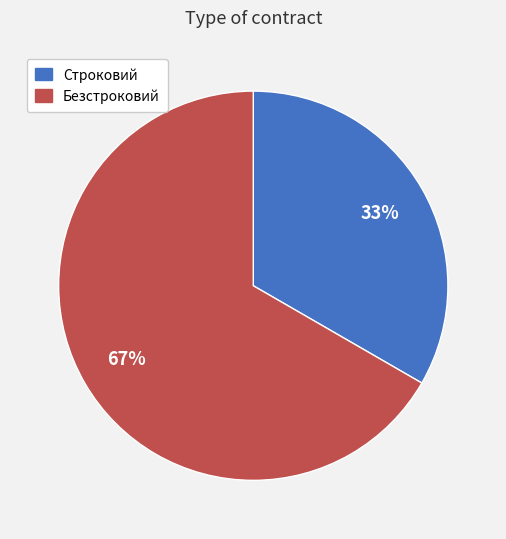

Between Безстроковий and Строковий, which is larger?

Безстроковий